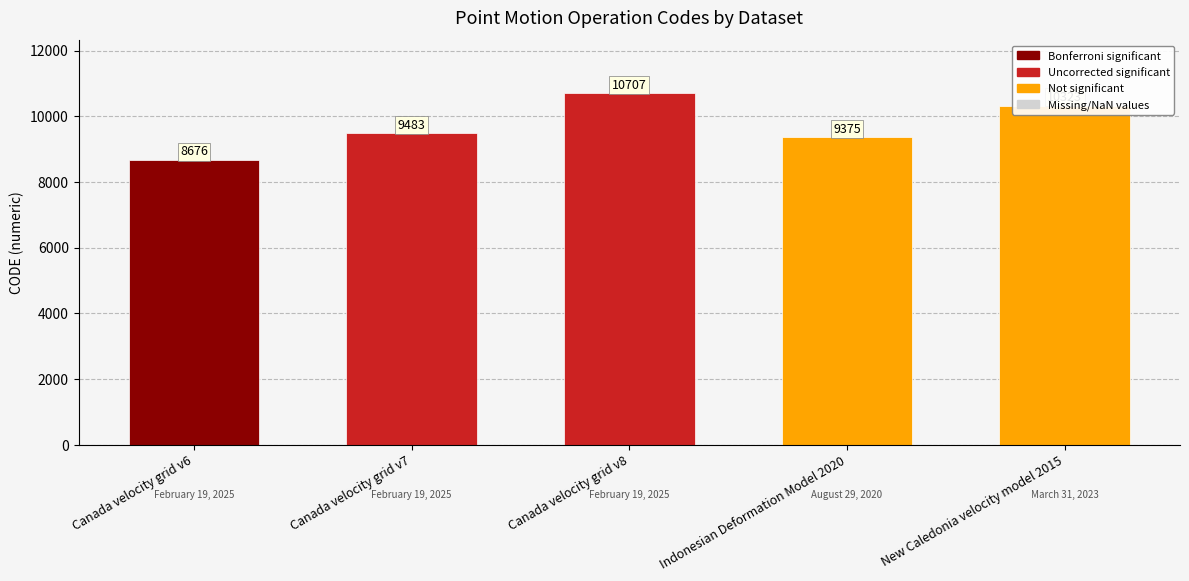

Does the chart contain any negative values?

No